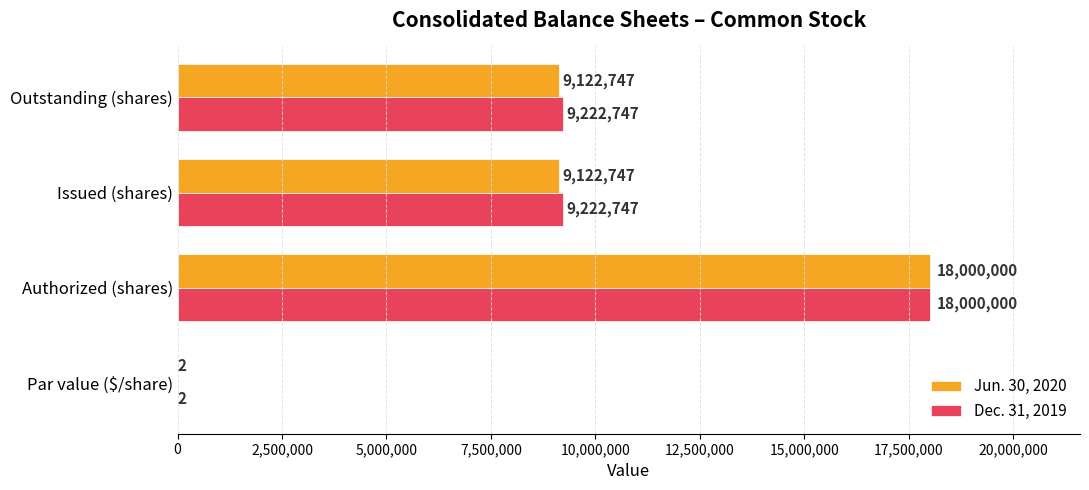

True or false: Dec. 31, 2019 has a value of 9222747 at Issued (shares).

True